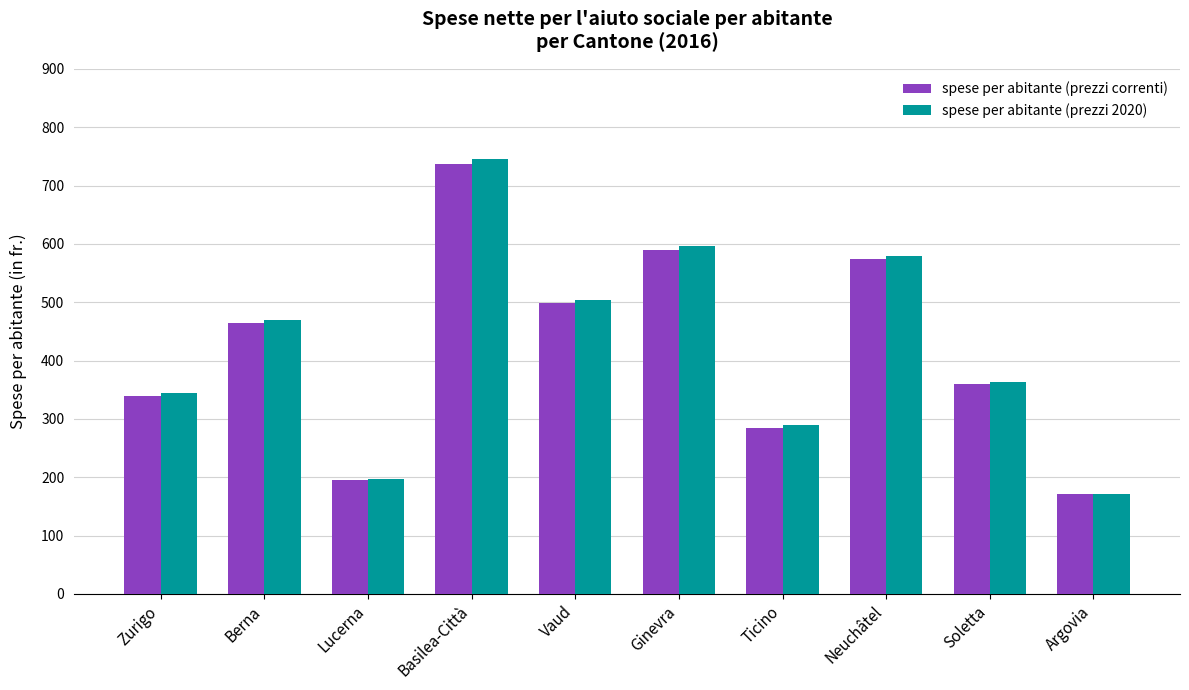

Rank the series by their maximum value, from highest to lowest.

spese per abitante (prezzi 2020), spese per abitante (prezzi correnti)